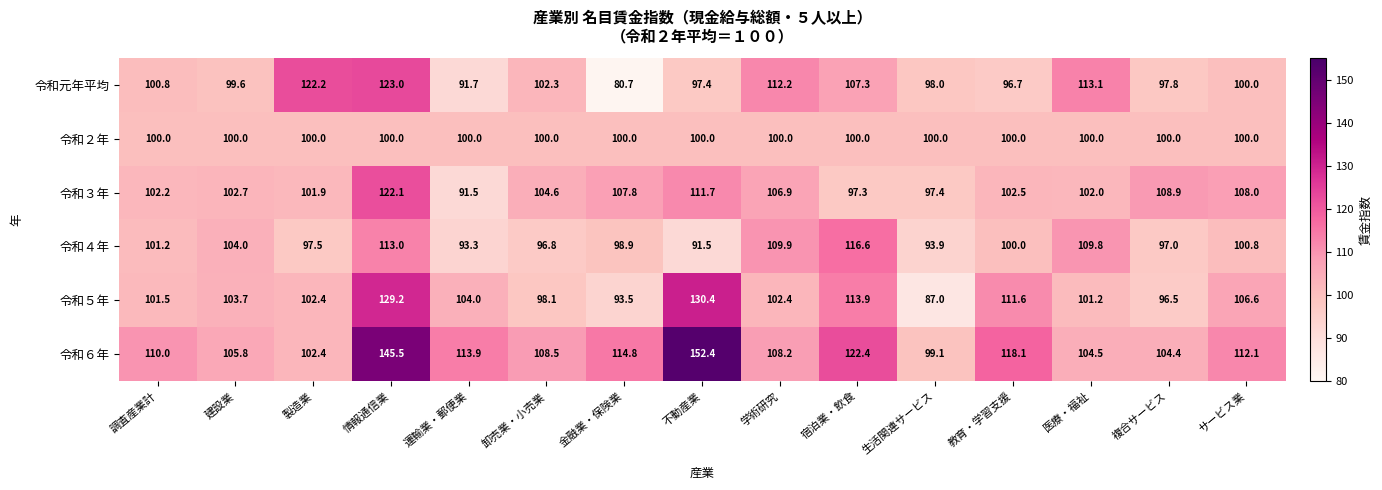

Rank the series at 卸売業・小売業 from lowest to highest value.

令和４年, 令和５年, 令和２年, 令和元年平均, 令和３年, 令和６年